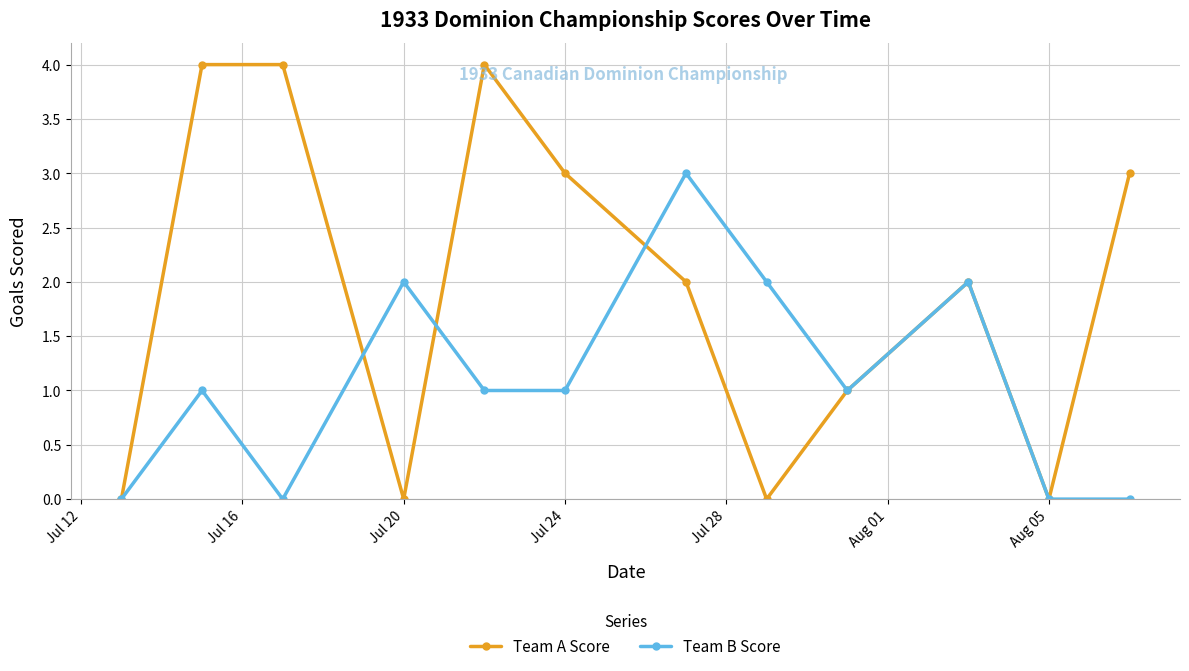

Count the Team A Score values in the range 0 to 4.

12